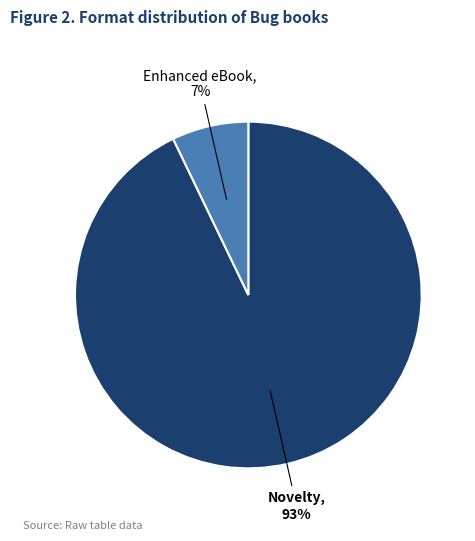

Between Novelty and Enhanced eBook, which is larger?

Novelty